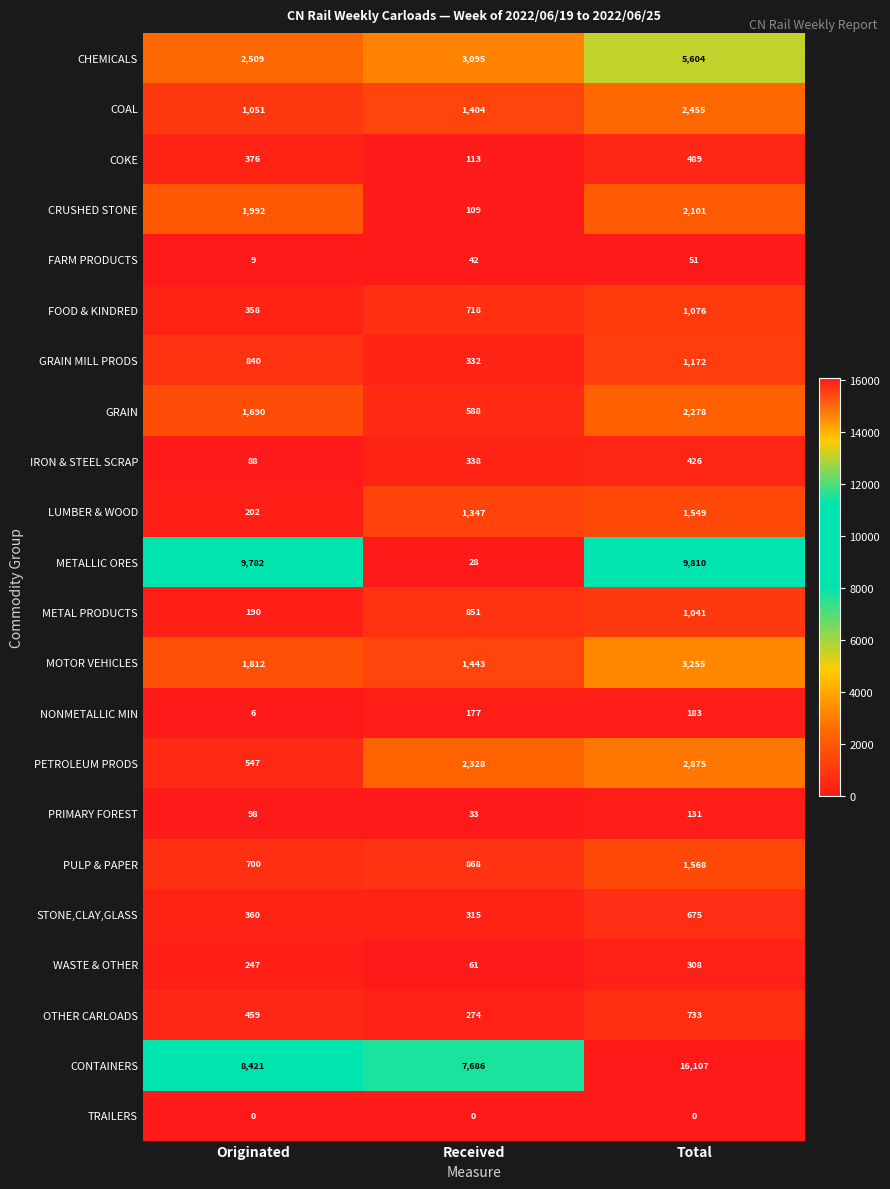

Which series has the widest spread of values?

METALLIC ORES